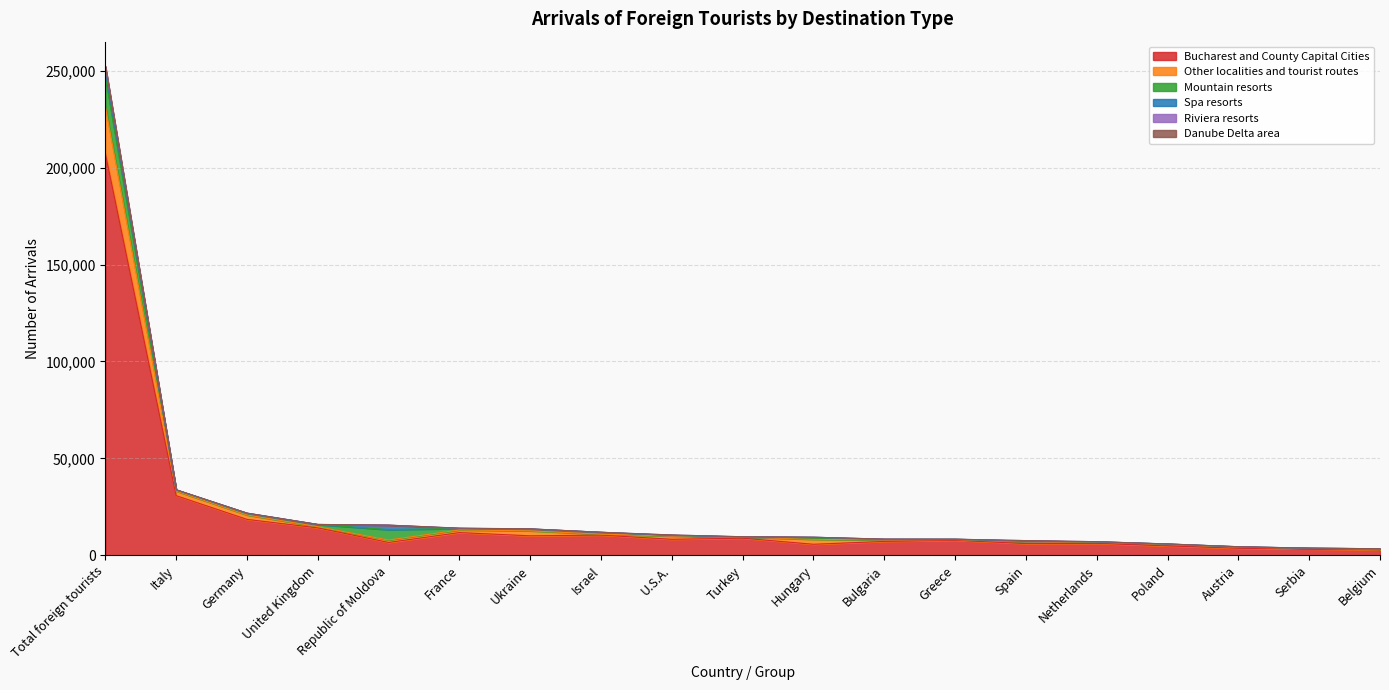

True or false: Danube Delta area and Mountain resorts cross at least once.

False